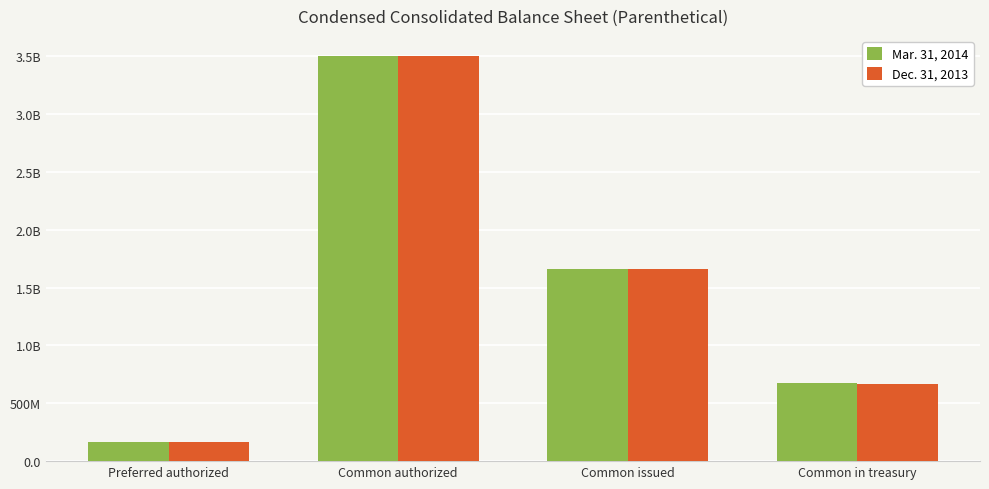

Is the value of Mar. 31, 2014 at Common authorized greater than the value of Dec. 31, 2013 at Common issued?

Yes